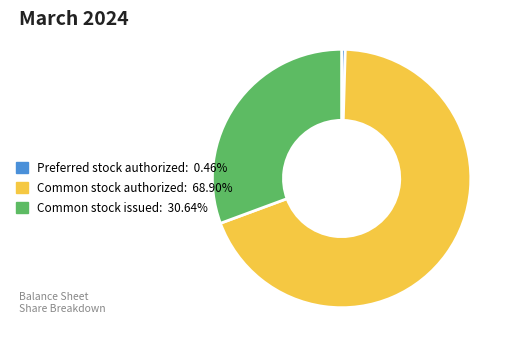

True or false: Common stock authorized accounts for 69% of the total.

True